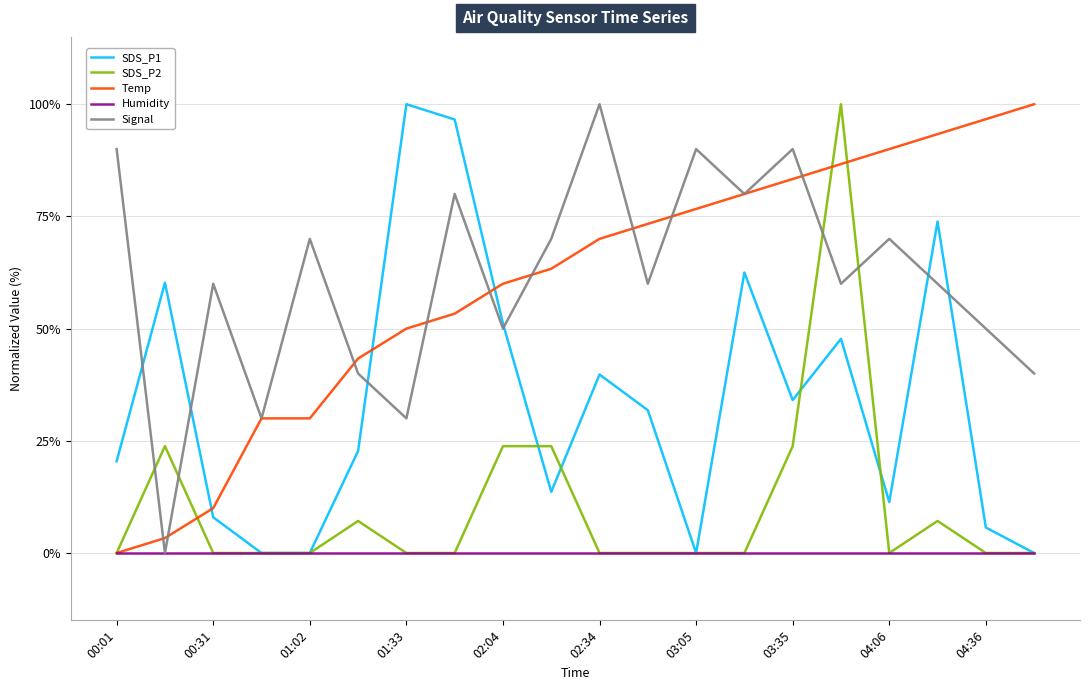

After their last crossing, which series has the higher values: SDS_P1 or Temp?

Temp